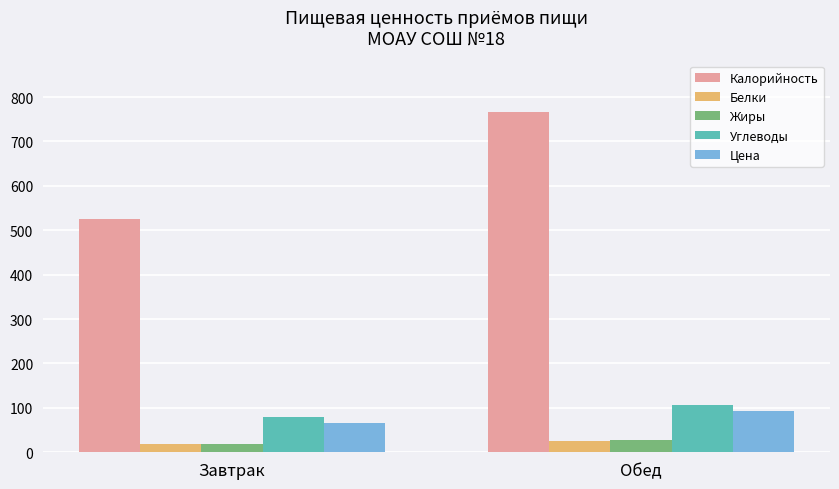

What is the average value of the Белки series?

21.9